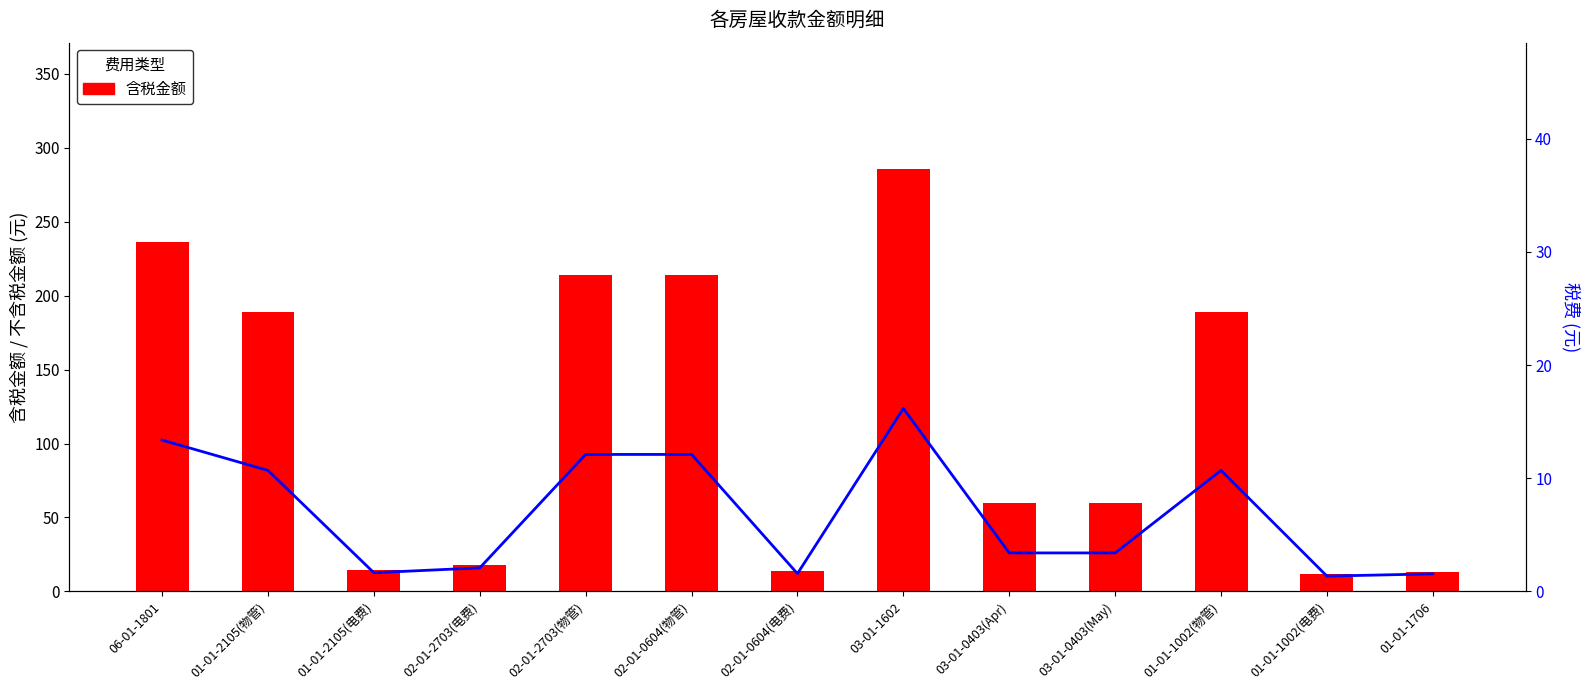

Between 03-01-1602 and 01-01-1002(物管), which series saw the biggest shift?

含税金额